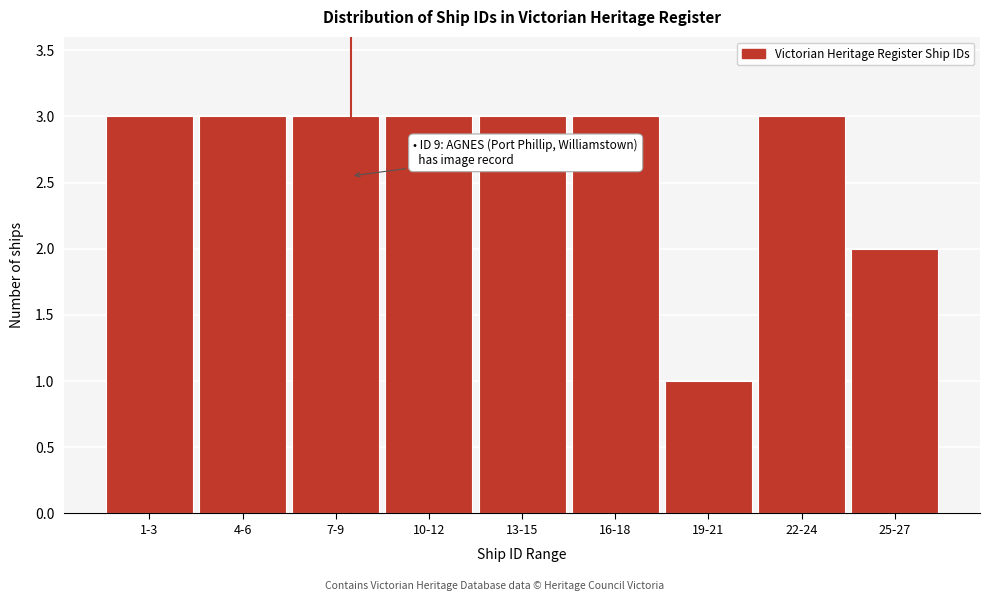

Reading left to right, list all the values displayed in this chart.

1-3=3	4-6=3	7-9=3	10-12=3	13-15=3	16-18=3	19-21=1	22-24=3	25-27=2